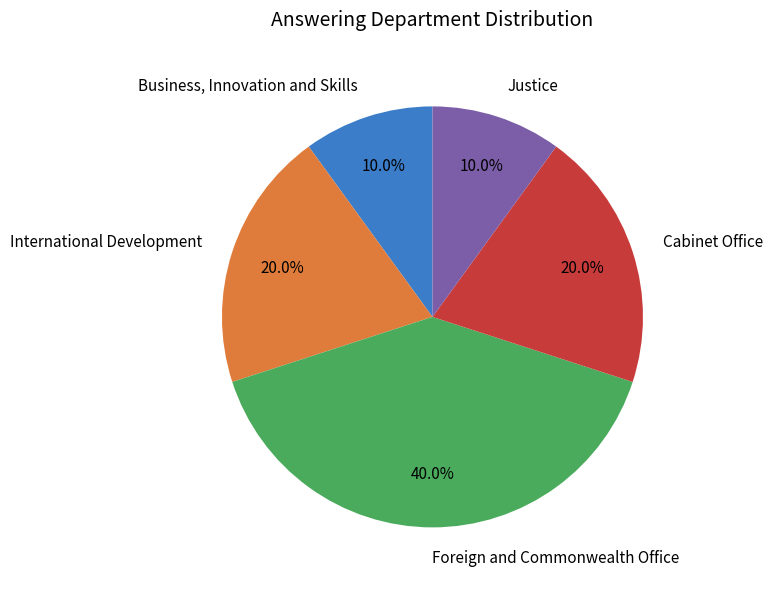

Which category has the biggest portion of the pie?

Foreign and Commonwealth Office